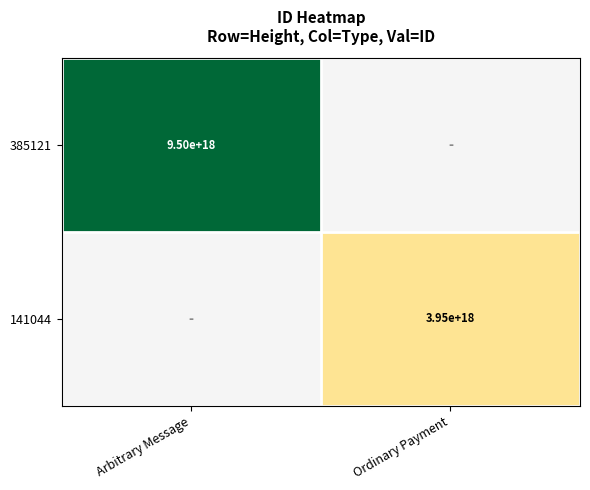

The 141044 series shows 6257192358547804160 at Ordinary Payment. True or false?

False